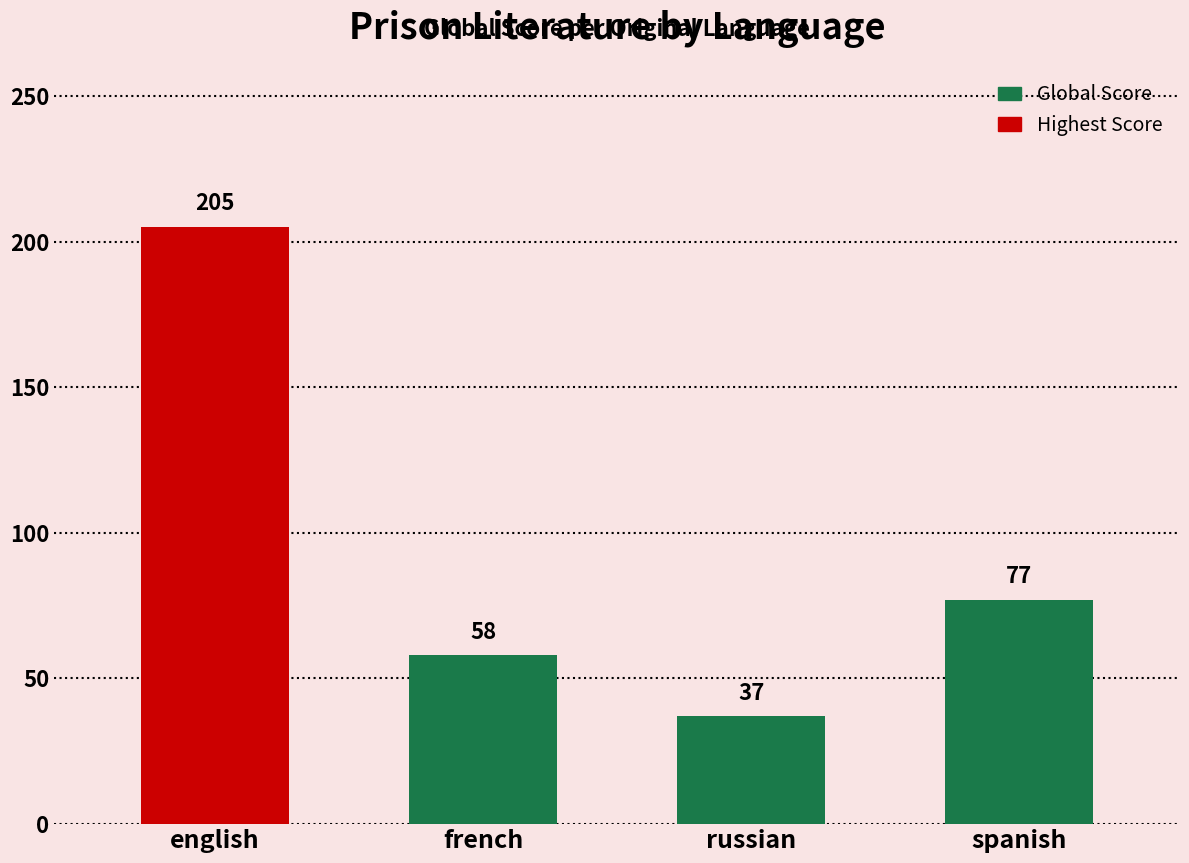

What is the sum of the values at english and french?

263